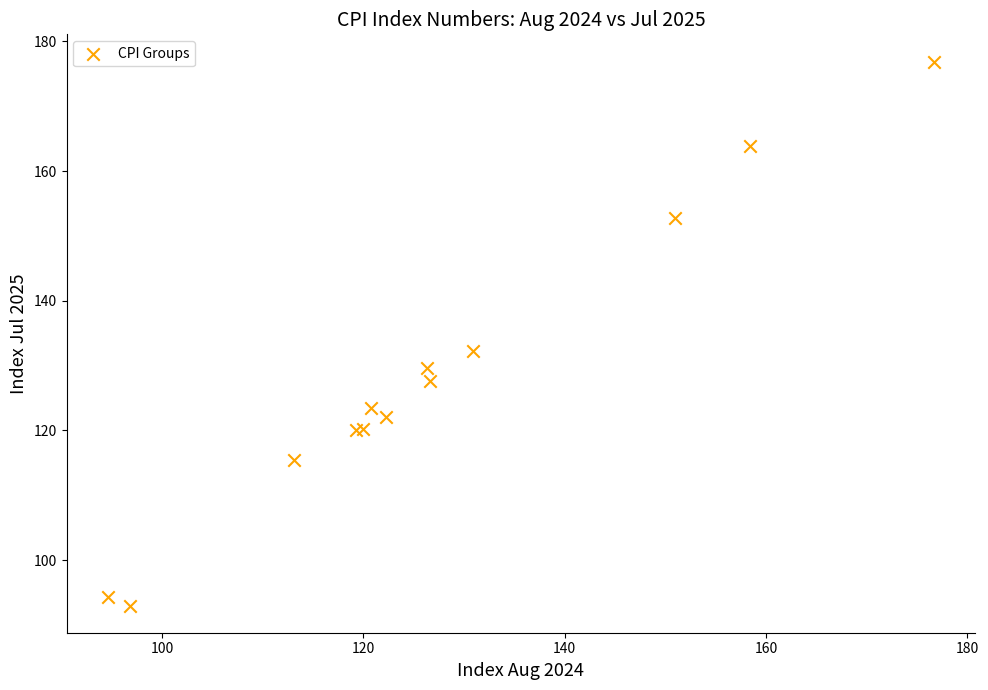

What Y value in the scatter plot is closest to 134?

132.3